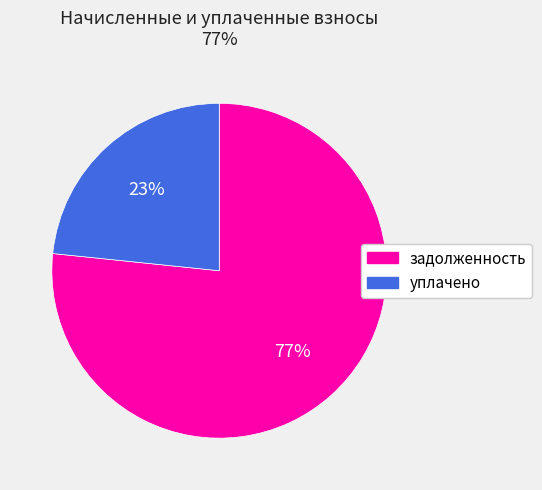

Does any single category account for the majority?

Yes